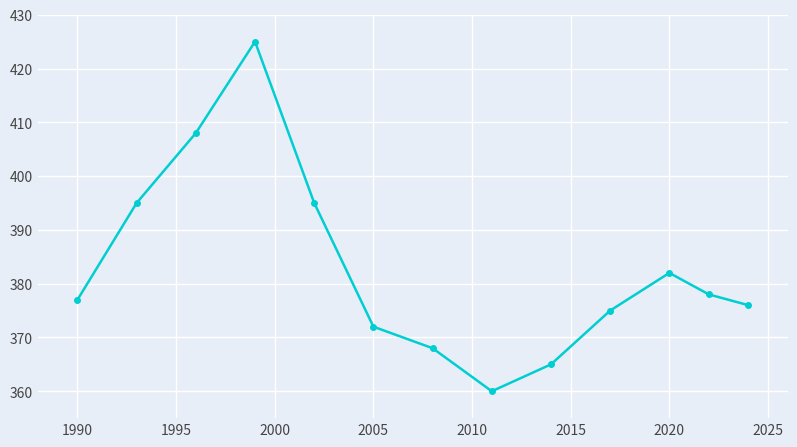

What is the value of the 11th point from the left?

382